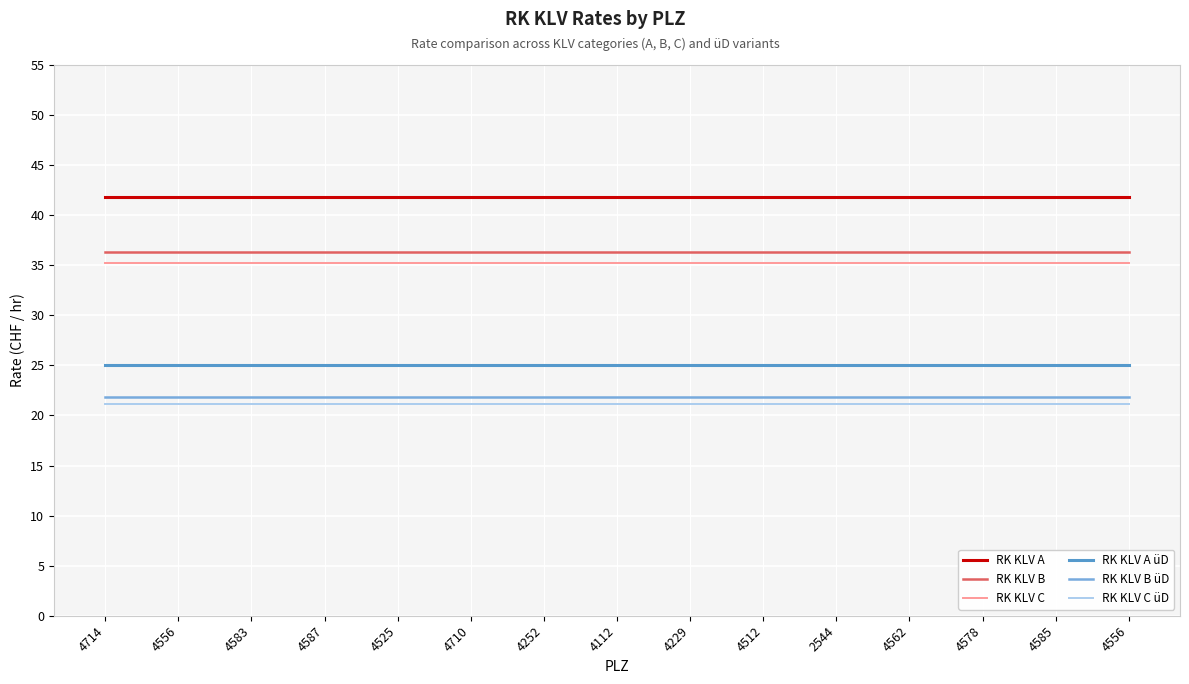

What are all the series names shown in the legend?

RK KLV A, RK KLV B, RK KLV C, RK KLV A üD, RK KLV B üD, RK KLV C üD